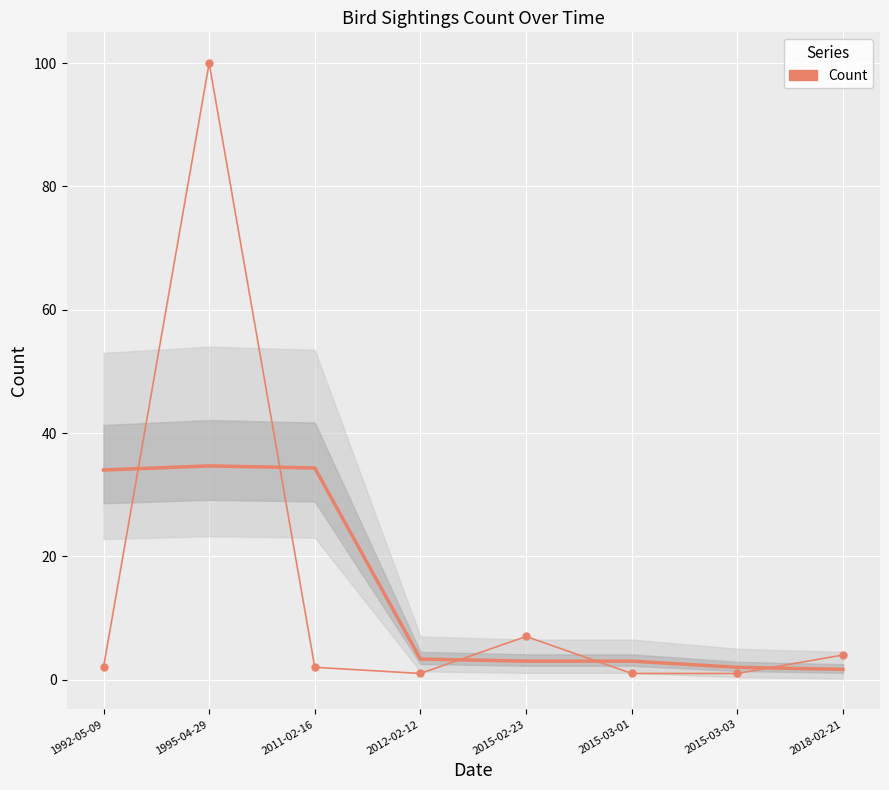

Where is the first local minimum?

2012-02-12